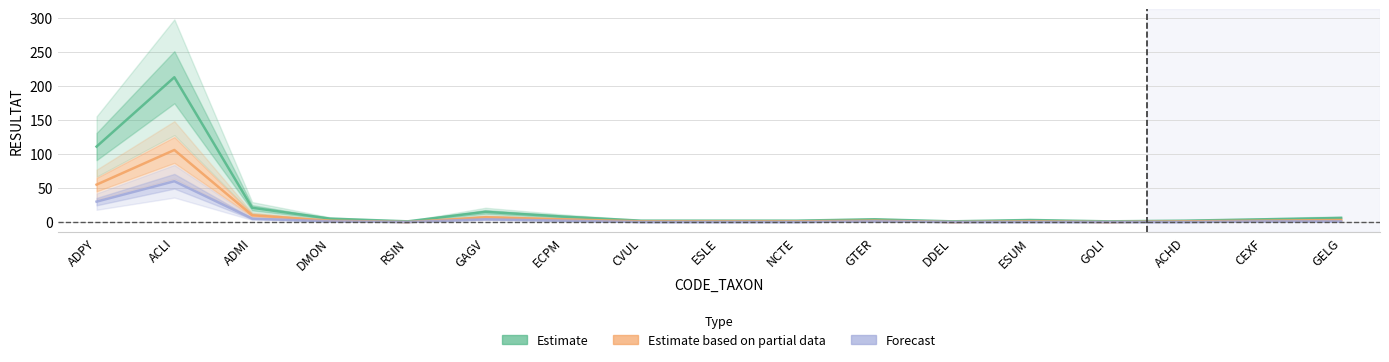

At which label does Estimate reach its peak?

ACLI